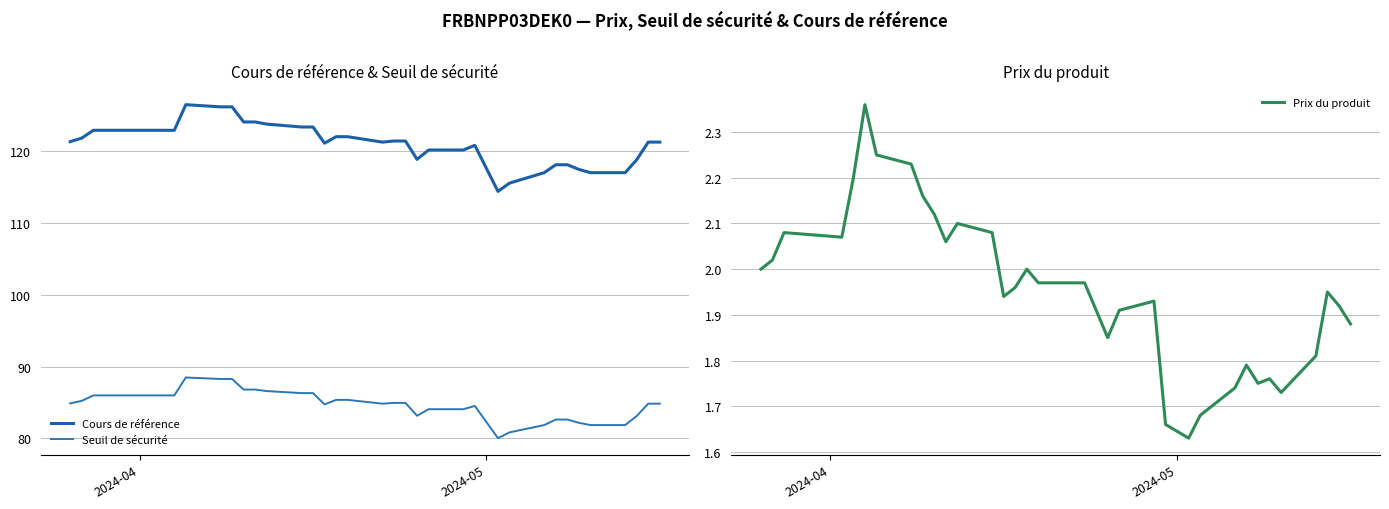

Which series has the widest spread of values?

Cours de référence